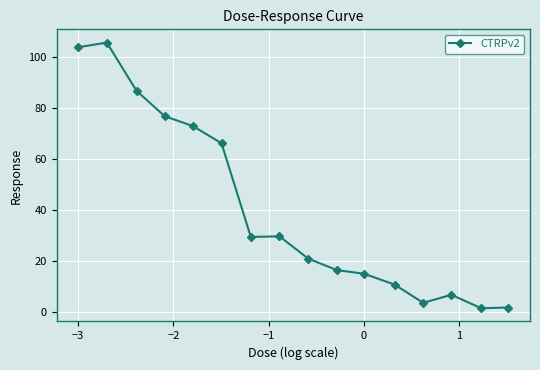

True or false: there are more than 0 points higher than both neighbors.

True